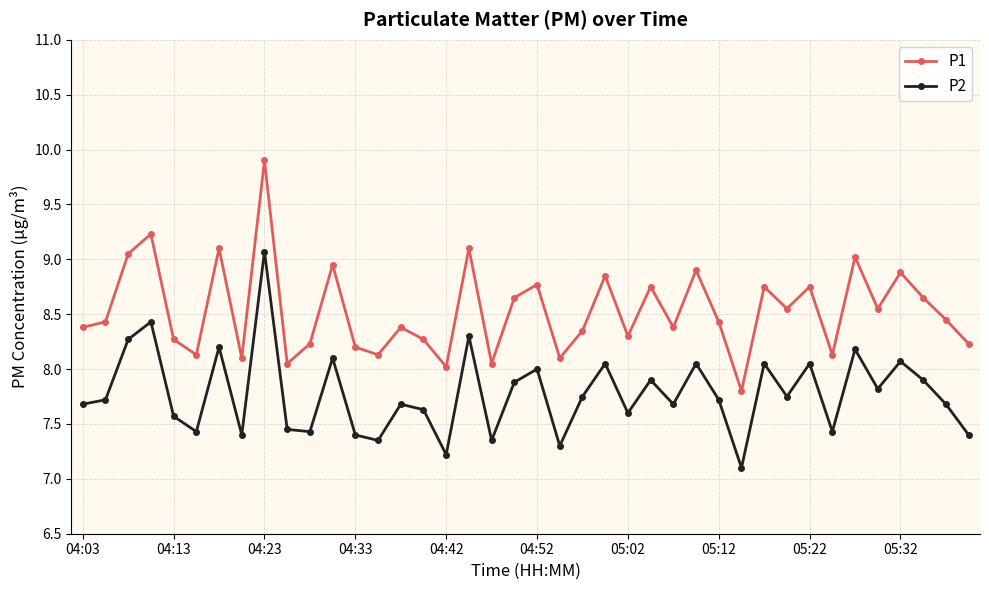

What is the minimum value shown in the chart?

7.1